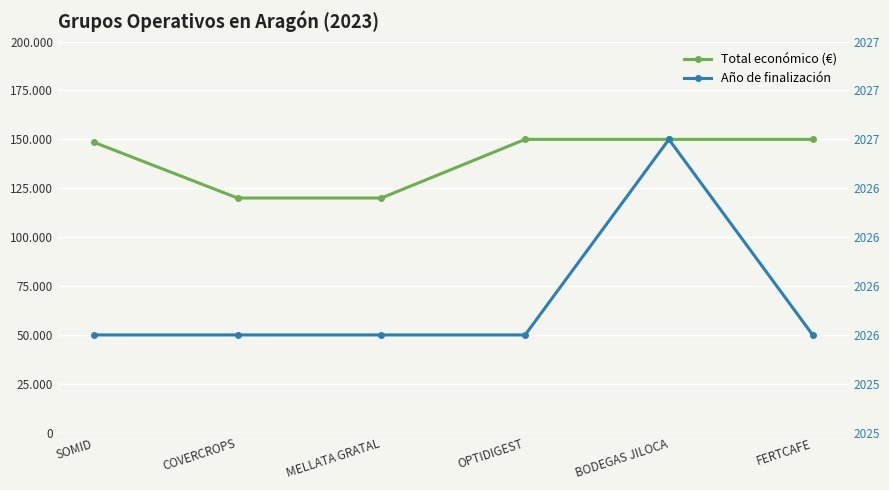

What is the sum of the Total económico (€) values at SOMID and OPTIDIGEST?

298534